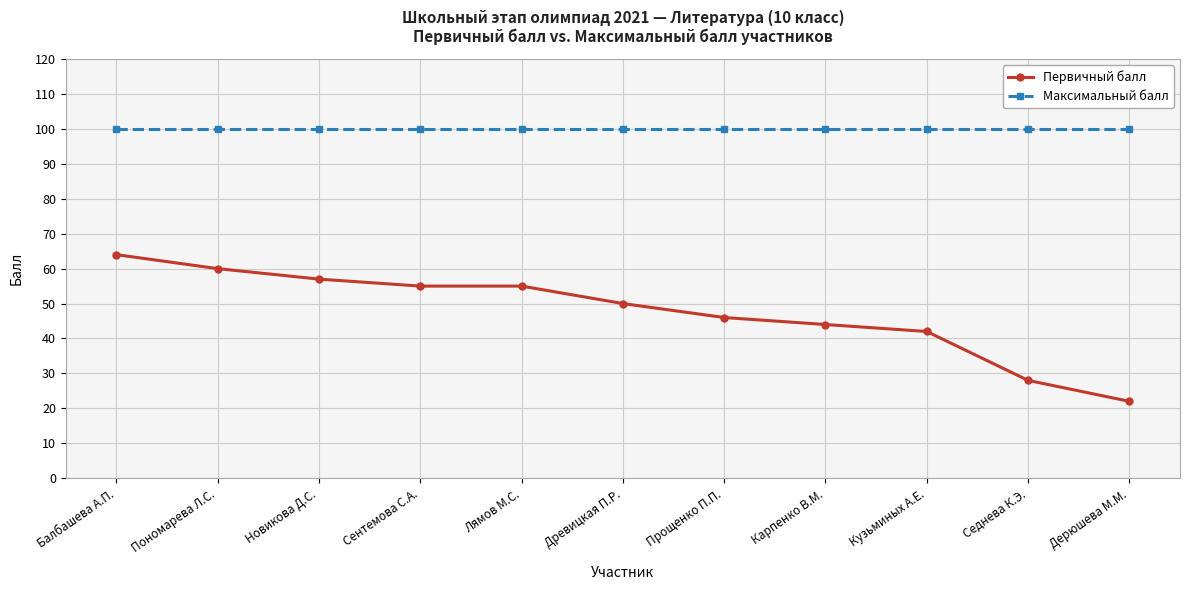

True or false: Максимальный балл and Первичный балл intersect in this chart.

False